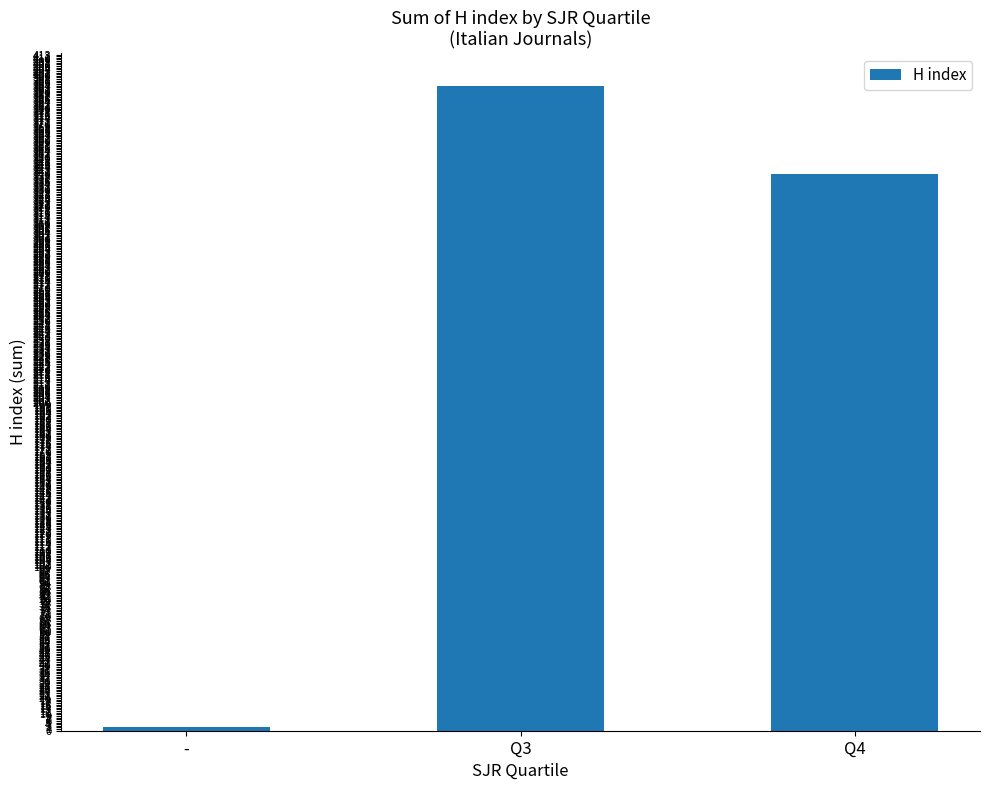

What is the label of the 1st bar from the left?

-